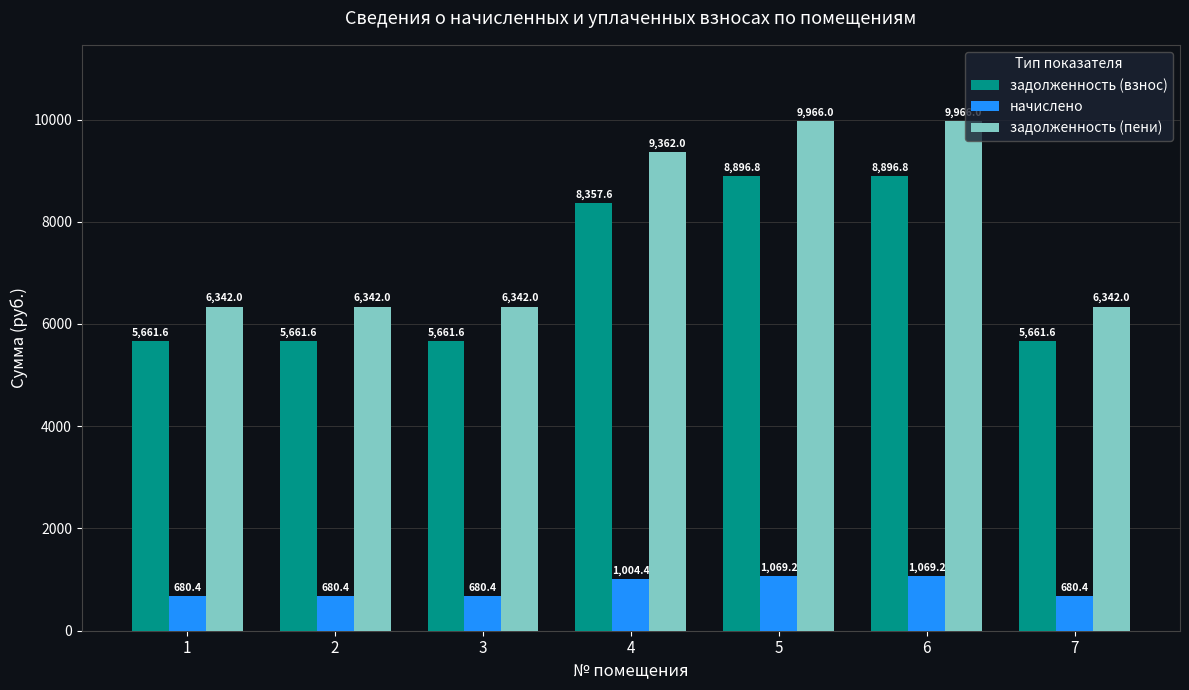

At 3, list the series in order from largest to smallest.

задолженность (пени), задолженность (взнос), начислено